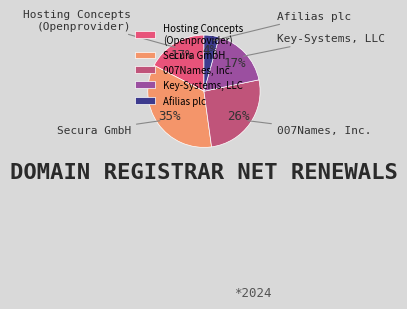

Rank the categories by value from highest to lowest.

Secura GmbH, 007Names, Inc., Hosting Concepts B.V. dba Openprovider, Key-Systems, LLC, Afilias plc